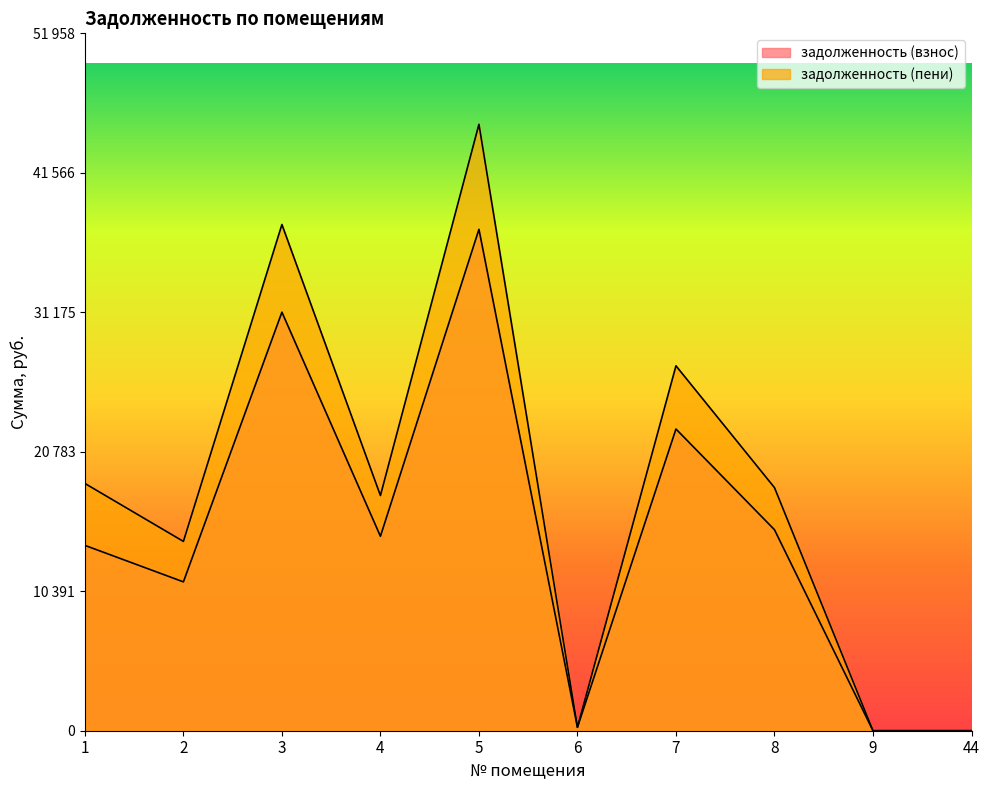

What is the value of the задолженность (взнос) point at the 6th from the left?

253.9